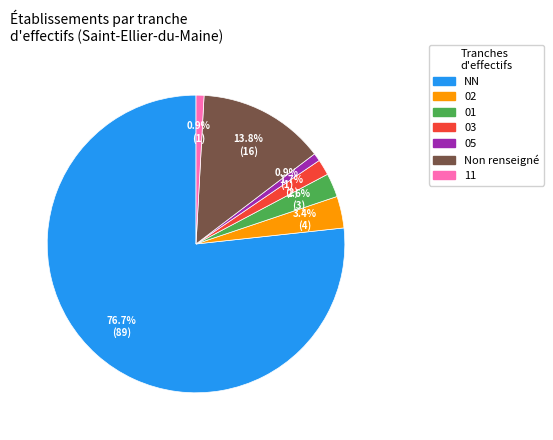

Is it true that 03 is 2% of the pie?

True